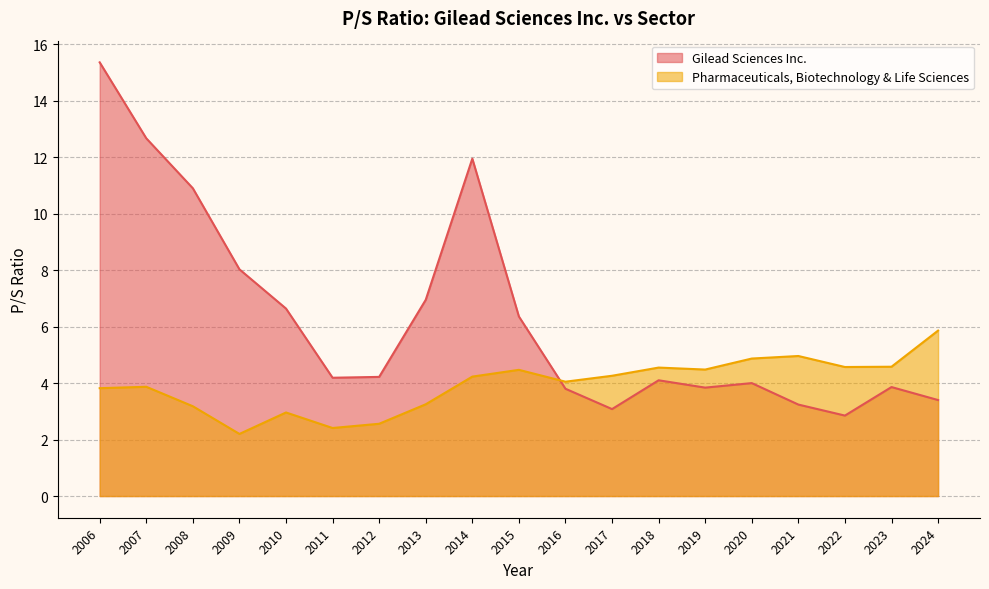

Which has a higher value, 2010 or 2015?

2010